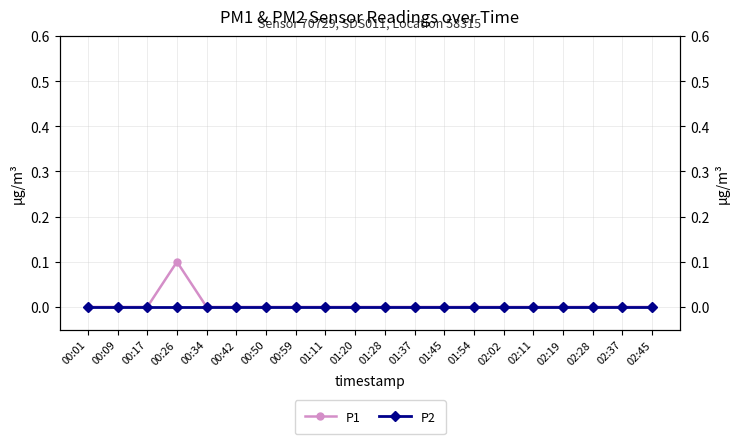

Does the chart display data point markers on the line(s)?

Yes